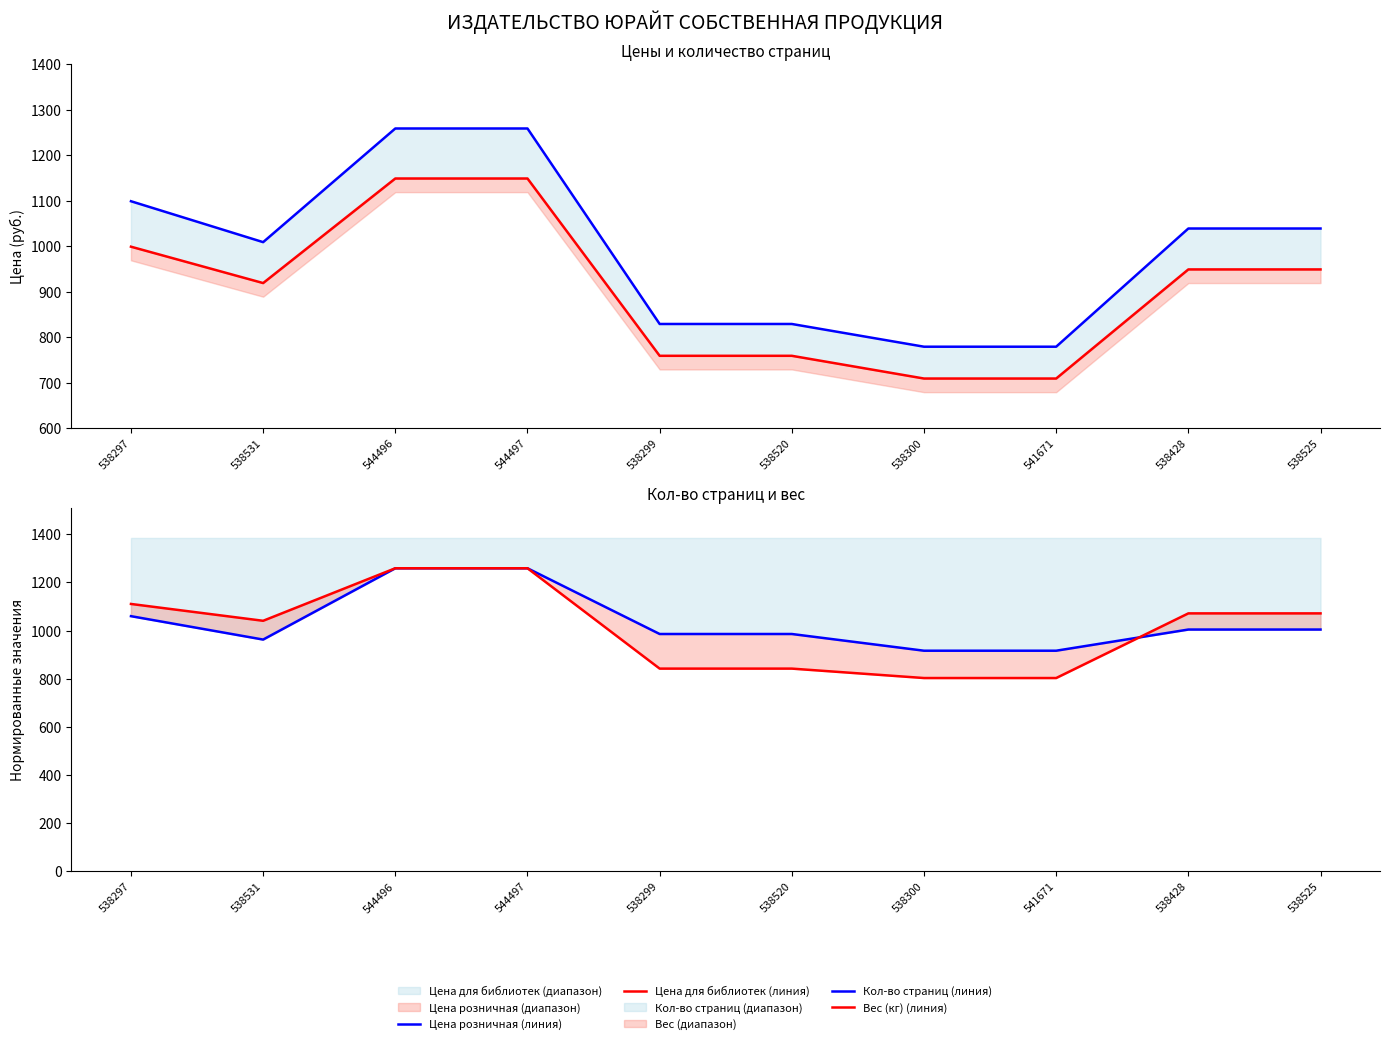

Which series has the widest spread of values?

Цена розничная (линия)